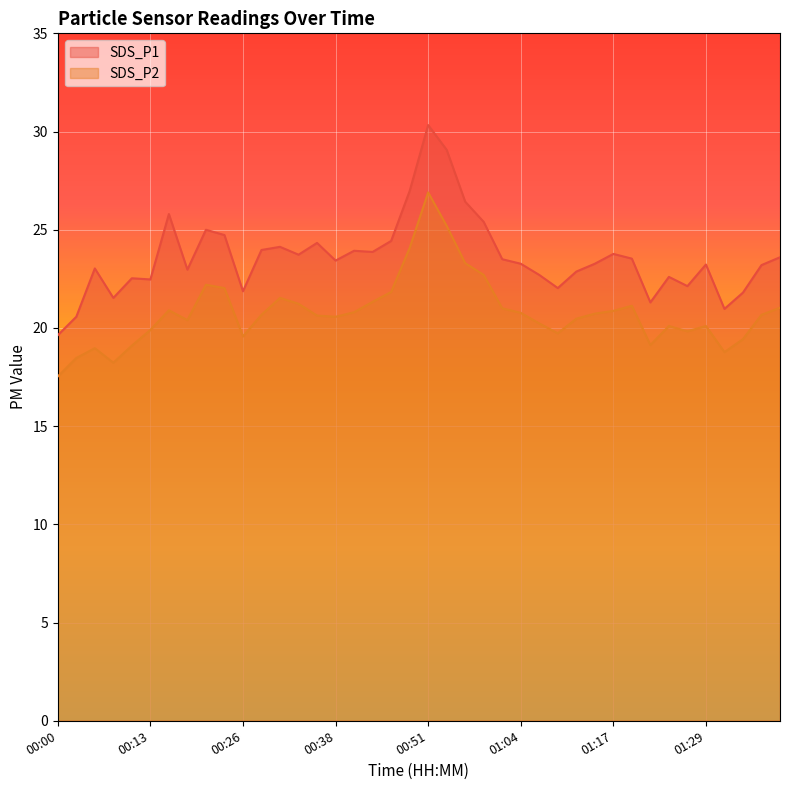

In SDS_P1, how many points are higher than both neighbors (excluding endpoints)?

11